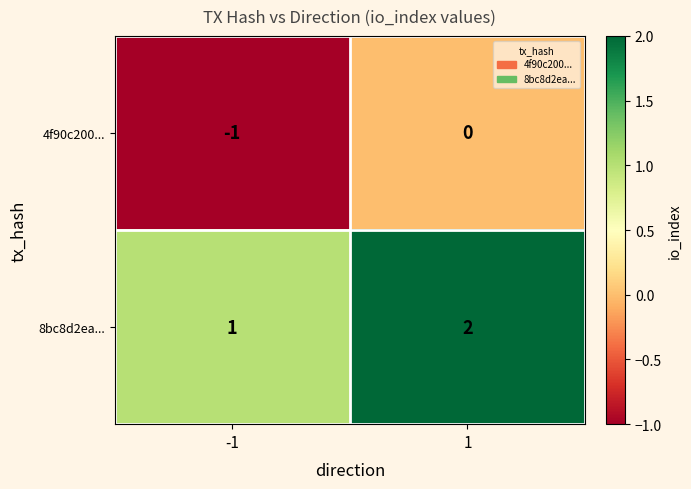

How many data points does each series have?

2